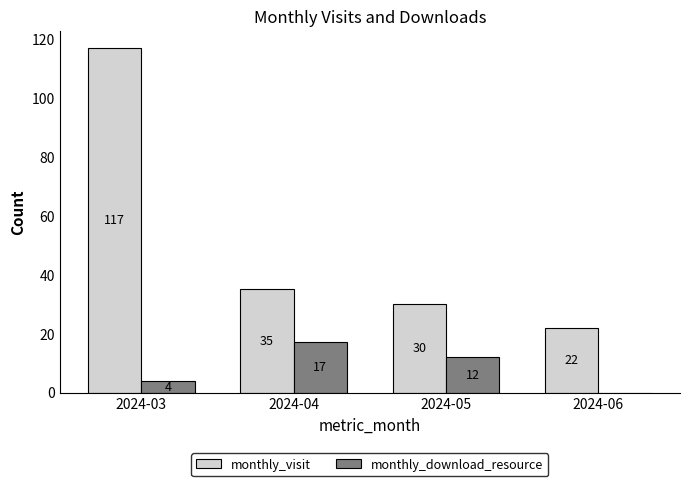

How many data points does each series have?

4